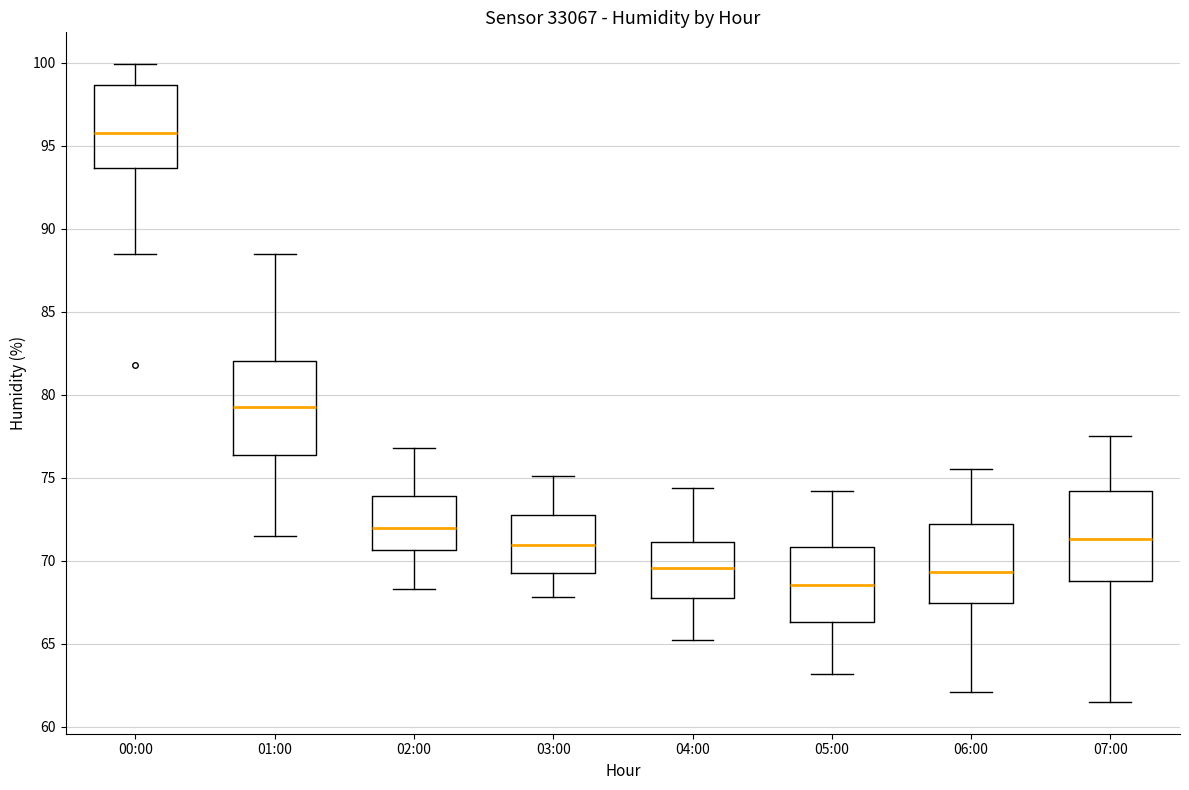

Where is the upper edge of the box for 01:00 on the y-axis? The values are not printed on the chart, so give them approximately, as read against the axis.

82.0